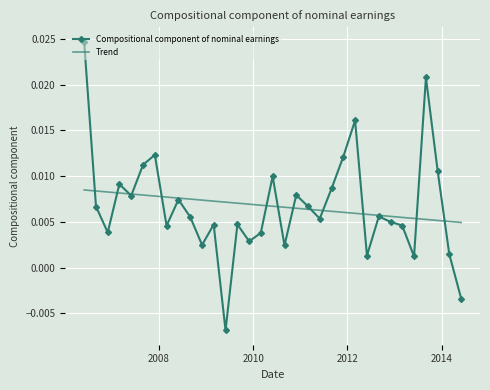

Rank the series by their maximum value, from lowest to highest.

Trend, Compositional component of nominal earnings